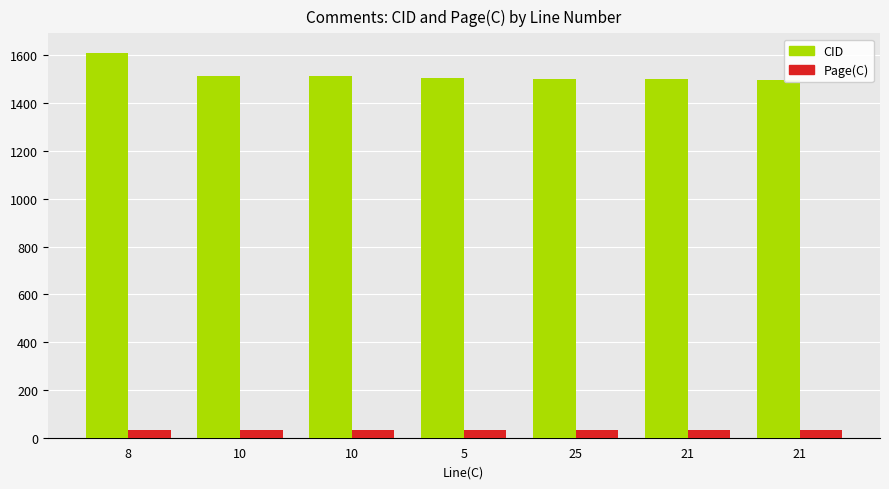

How many values in the Page(C) series exceed 32?

3